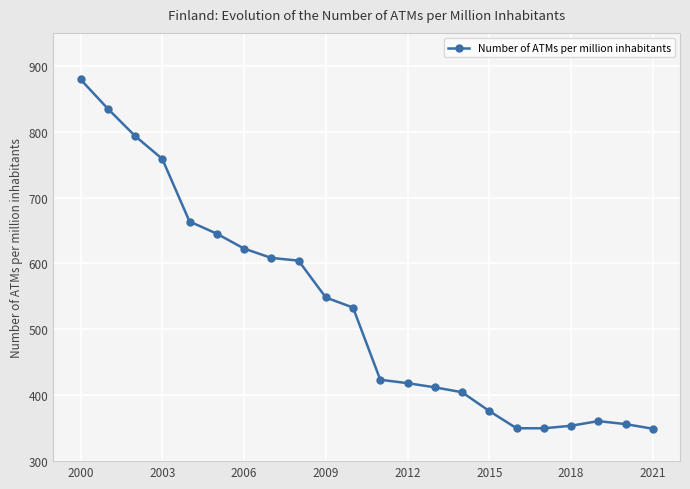

What is the difference between the second highest and minimum values?

485.8